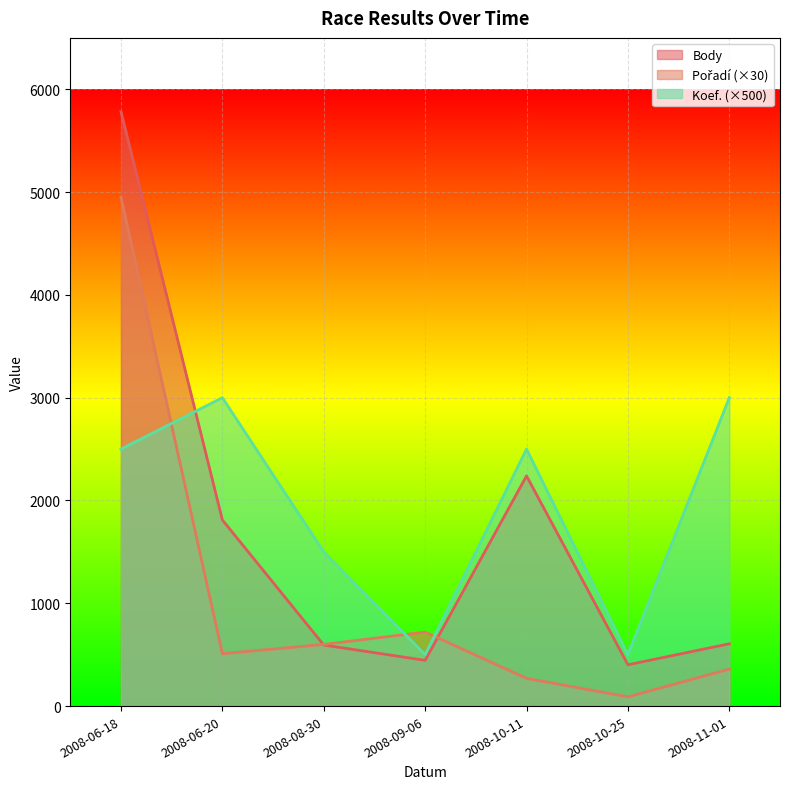

What is the average value of the Pořadí series?

1071